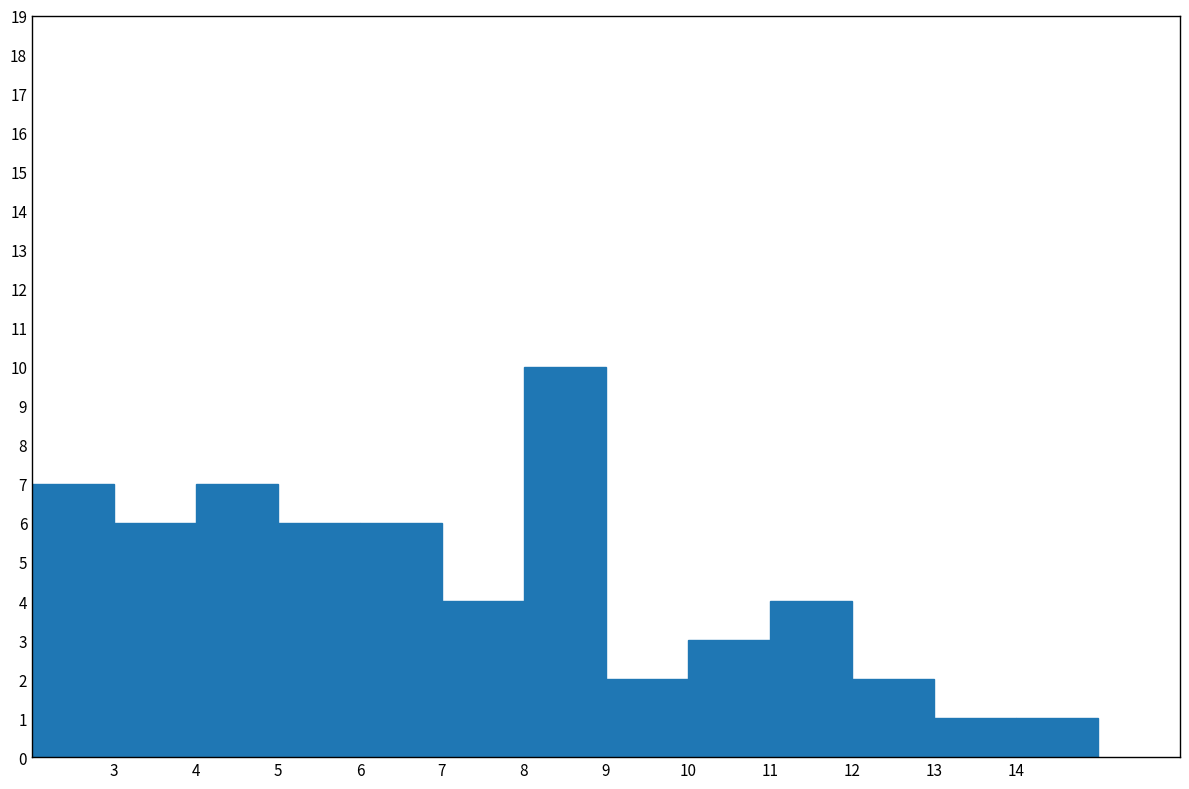

Reading left to right, list every bar in this chart as the range it spans on the x-axis followed by its height. The values are not printed on the chart, so give them approximately, as read against the axis.

2 to 3: 7
3 to 4: 6
4 to 5: 7
5 to 6: 6
6 to 7: 6
7 to 8: 4
8 to 9: 10
9 to 10: 2
10 to 11: 3
11 to 12: 4
12 to 13: 2
13 to 14: 1
14 to 15: 1